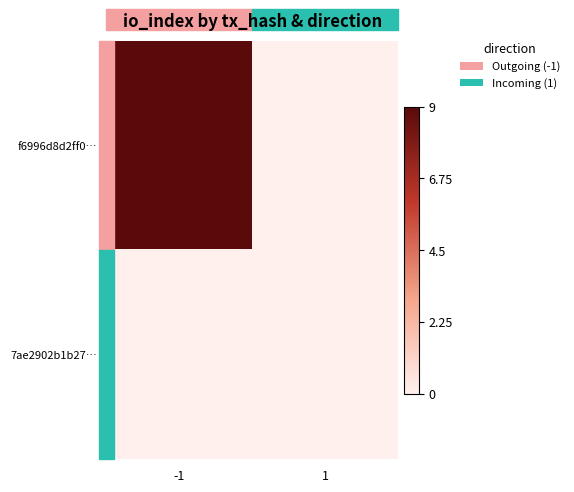

Which series changed the most between -1 and 1?

f6996d8d2ff0…